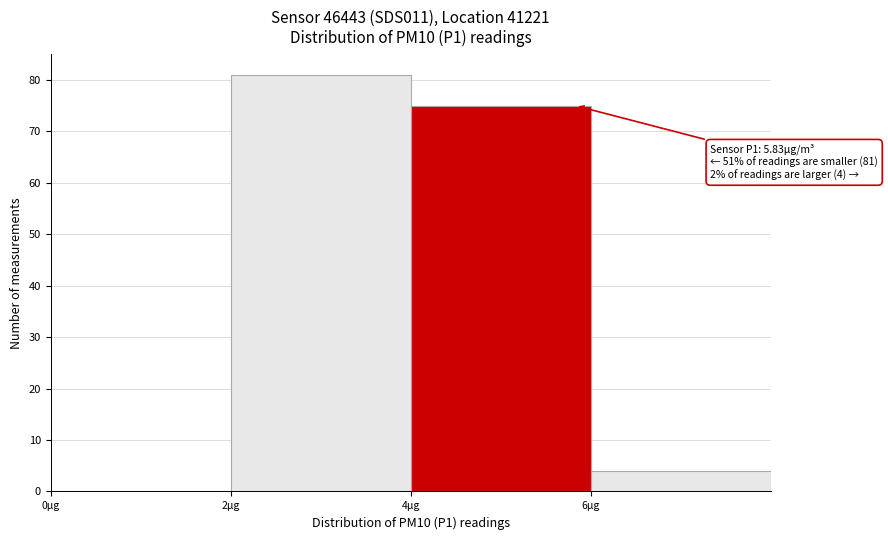

Which range on the x-axis has the tallest bar?

2 to 4